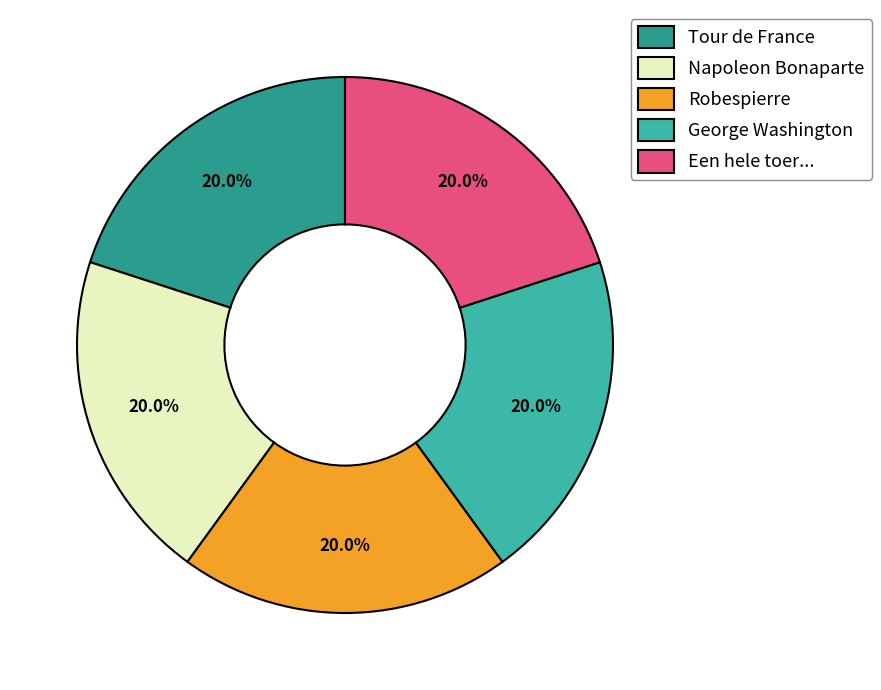

To the nearest percent, what is the average slice percentage?

20%